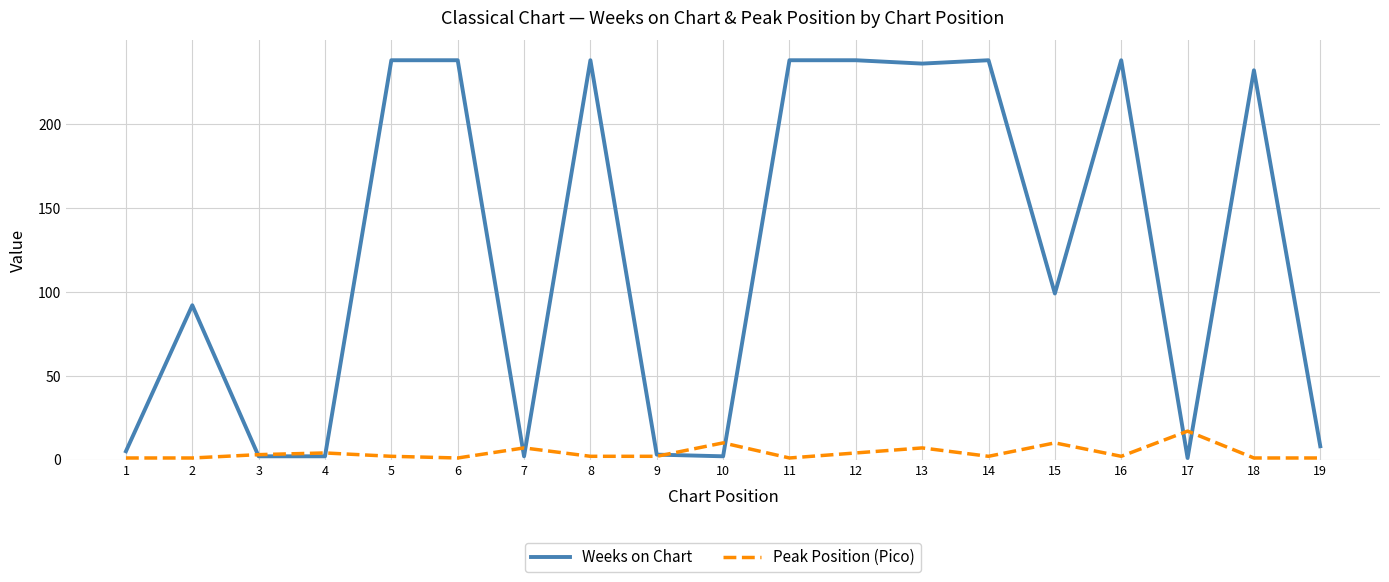

Is the value of Weeks on Chart at 5 greater than the value of Peak Position (Pico) at 3?

Yes